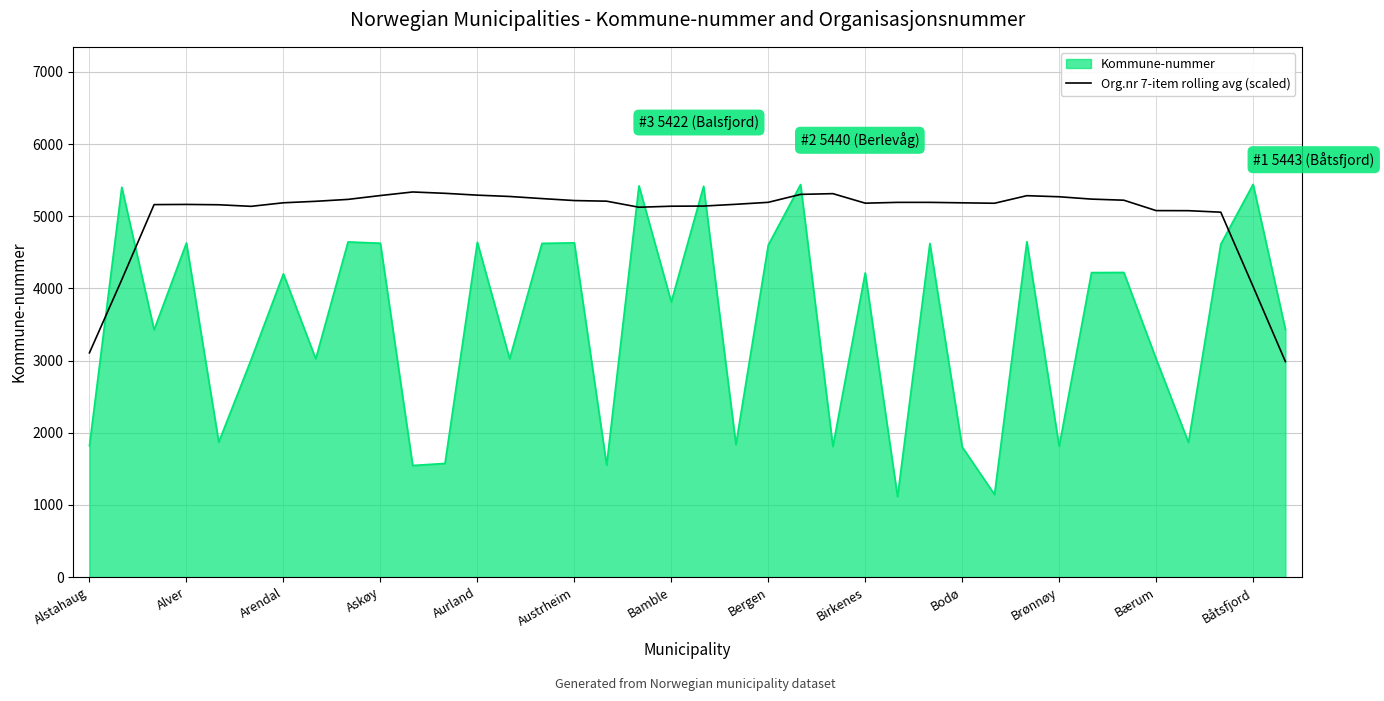

Which series has the widest spread of values?

Kommune-nummer